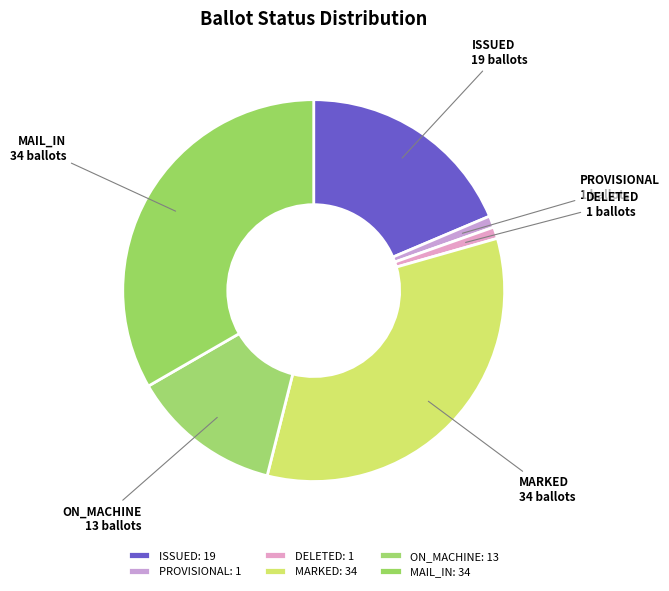

Count the number of slices in the pie.

6